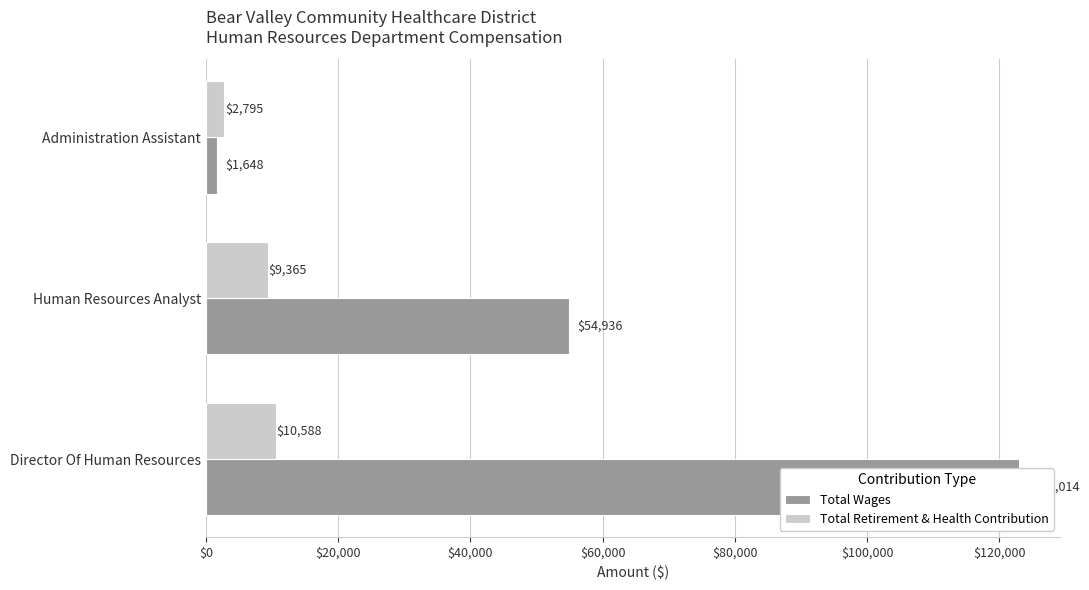

Between $0 and $20,000, which series saw the biggest shift?

Total Wages